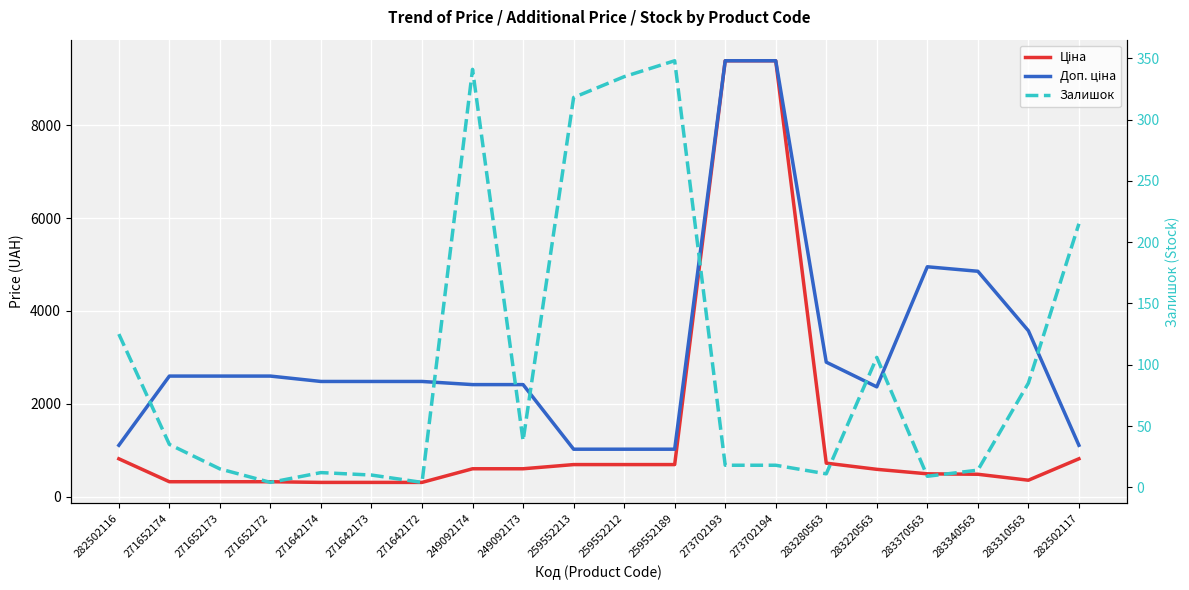

True or false: Ціна and Залишок intersect in this chart.

False